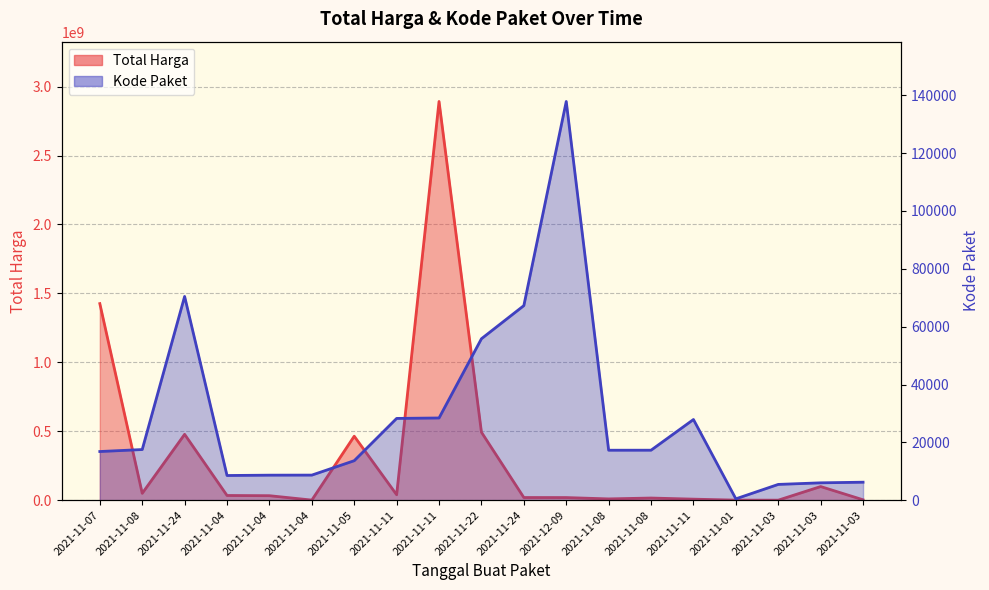

How many interior local peaks does the Kode Paket series have?

3